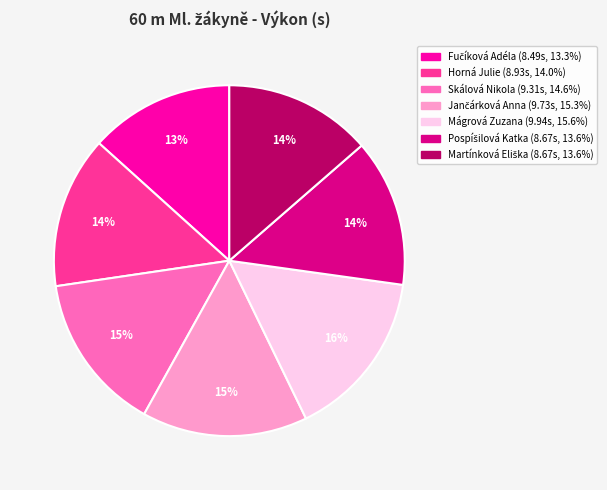

Between Skálová Nikola and Mágrová Zuzana, which is larger?

Mágrová Zuzana